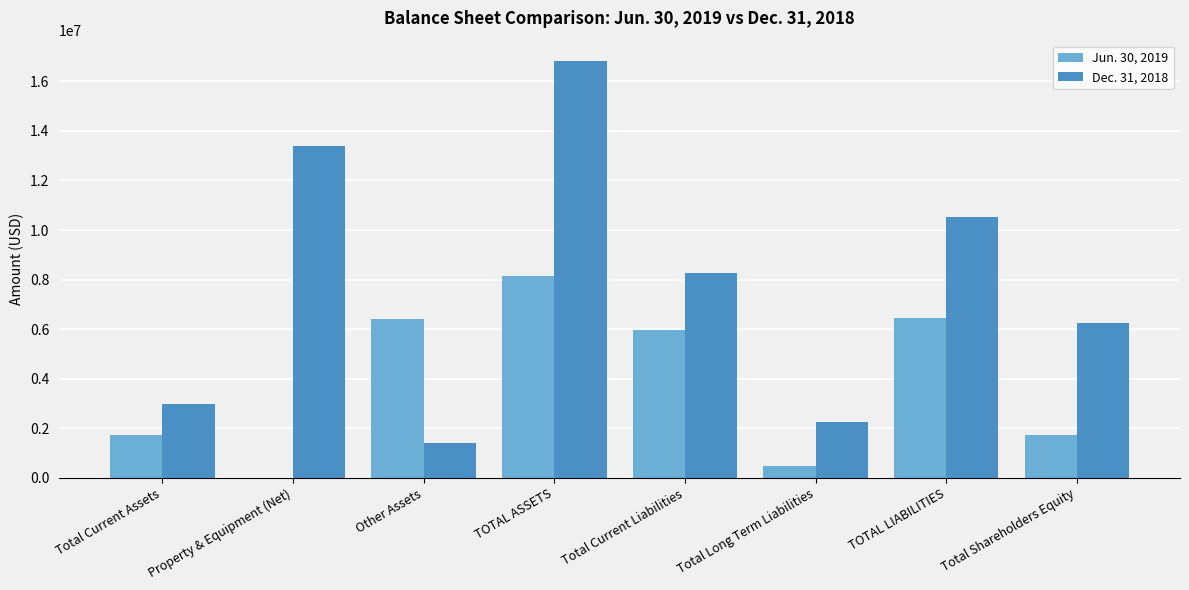

Which series has the widest spread of values?

Dec. 31, 2018